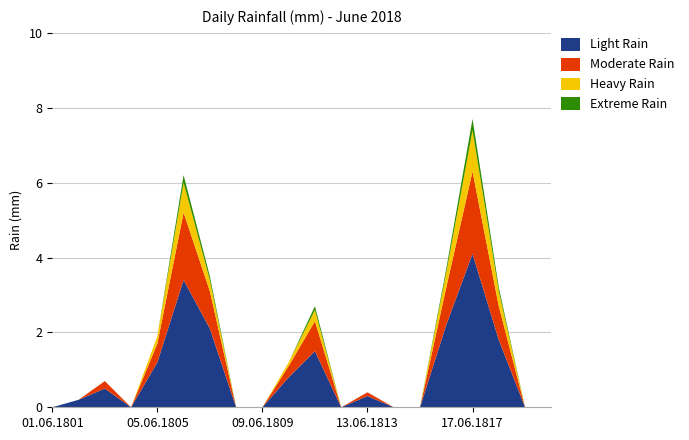

Reading right to left, list all the values displayed in this chart.

Light Rain: 2018-06-20=0.0	2018-06-19=0.0	2018-06-18=1.8	2018-06-17=4.1	2018-06-16=2.2	2018-06-15=0.0	2018-06-14=0.0	2018-06-13=0.3	2018-06-12=0.0	2018-06-11=1.5	2018-06-10=0.8	2018-06-09=0.0	2018-06-08=0.0	2018-06-07=2.1	2018-06-06=3.4	2018-06-05=1.2	2018-06-04=0.0	2018-06-03=0.5	2018-06-02=0.2	2018-06-01=0.0
Moderate Rain: 2018-06-20=0.0	2018-06-19=0.0	2018-06-18=0.9	2018-06-17=2.2	2018-06-16=1.0	2018-06-15=0.0	2018-06-14=0.0	2018-06-13=0.1	2018-06-12=0.0	2018-06-11=0.8	2018-06-10=0.3	2018-06-09=0.0	2018-06-08=0.0	2018-06-07=1.0	2018-06-06=1.8	2018-06-05=0.5	2018-06-04=0.0	2018-06-03=0.2	2018-06-02=0.0	2018-06-01=0.0
Heavy Rain: 2018-06-20=0.0	2018-06-19=0.0	2018-06-18=0.4	2018-06-17=1.1	2018-06-16=0.4	2018-06-15=0.0	2018-06-14=0.0	2018-06-13=0.0	2018-06-12=0.0	2018-06-11=0.3	2018-06-10=0.1	2018-06-09=0.0	2018-06-08=0.0	2018-06-07=0.3	2018-06-06=0.8	2018-06-05=0.2	2018-06-04=0.0	2018-06-03=0.0	2018-06-02=0.0	2018-06-01=0.0
Extreme Rain: 2018-06-20=0.0	2018-06-19=0.0	2018-06-18=0.1	2018-06-17=0.3	2018-06-16=0.1	2018-06-15=0.0	2018-06-14=0.0	2018-06-13=0.0	2018-06-12=0.0	2018-06-11=0.1	2018-06-10=0.0	2018-06-09=0.0	2018-06-08=0.0	2018-06-07=0.1	2018-06-06=0.2	2018-06-05=0.0	2018-06-04=0.0	2018-06-03=0.0	2018-06-02=0.0	2018-06-01=0.0